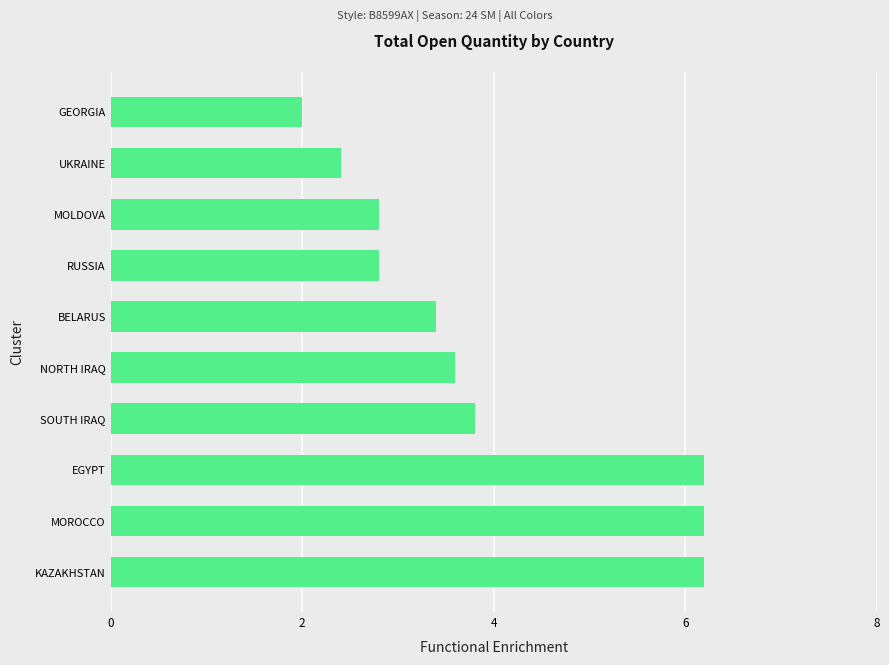

What is the change in value from NORTH IRAQ to MOLDOVA?

-0.8